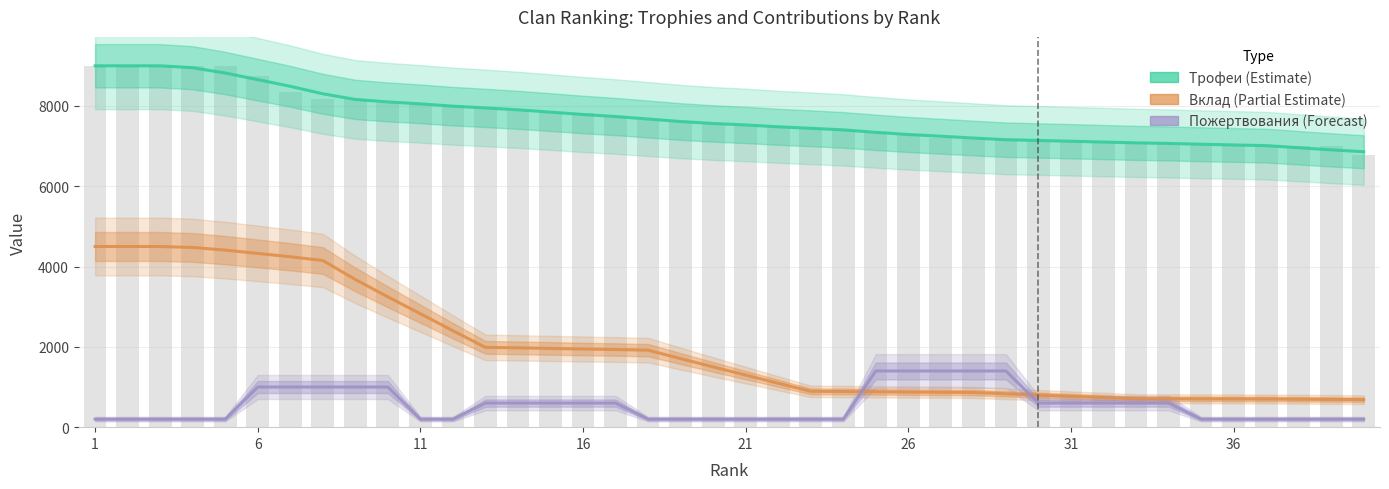

How many data points in Пожертвования are above 600?

10